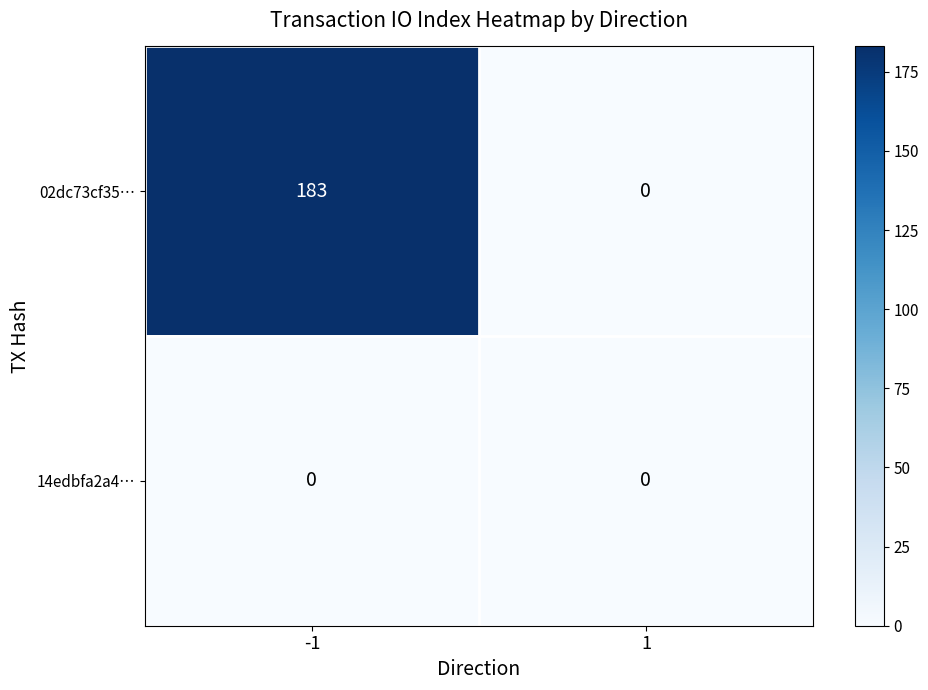

Is it true that 02dc73cf35… equals 183 at -1?

True